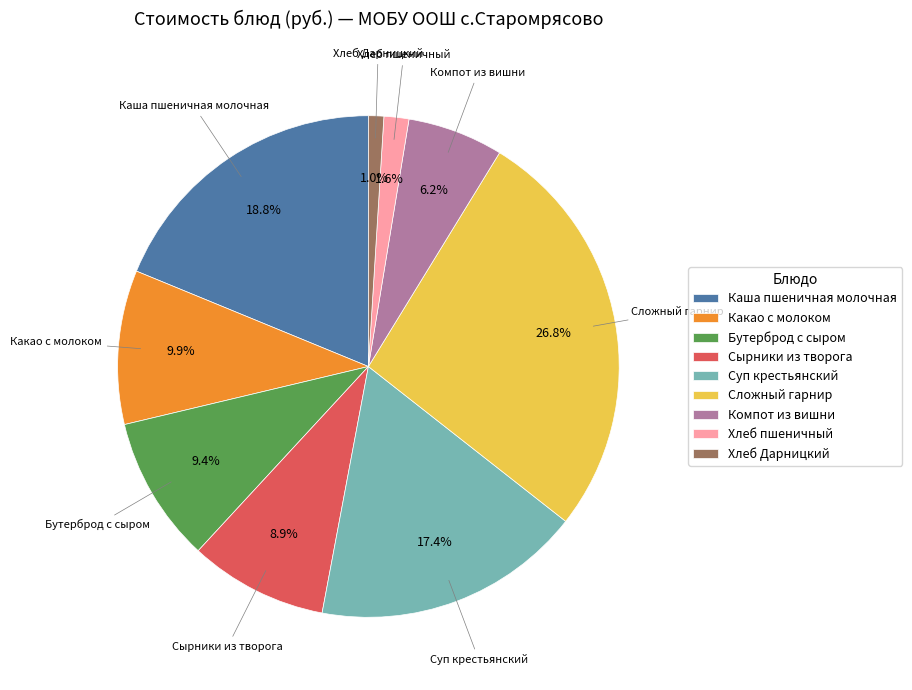

Is Хлеб Дарницкий the majority of the pie?

No